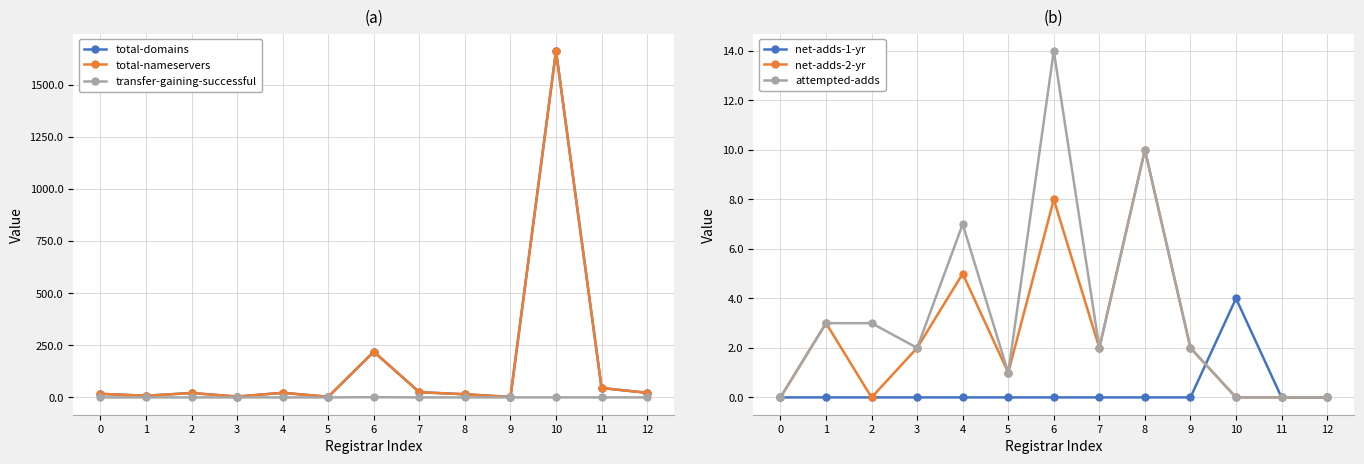

At which category is the sum across all series the highest?

10